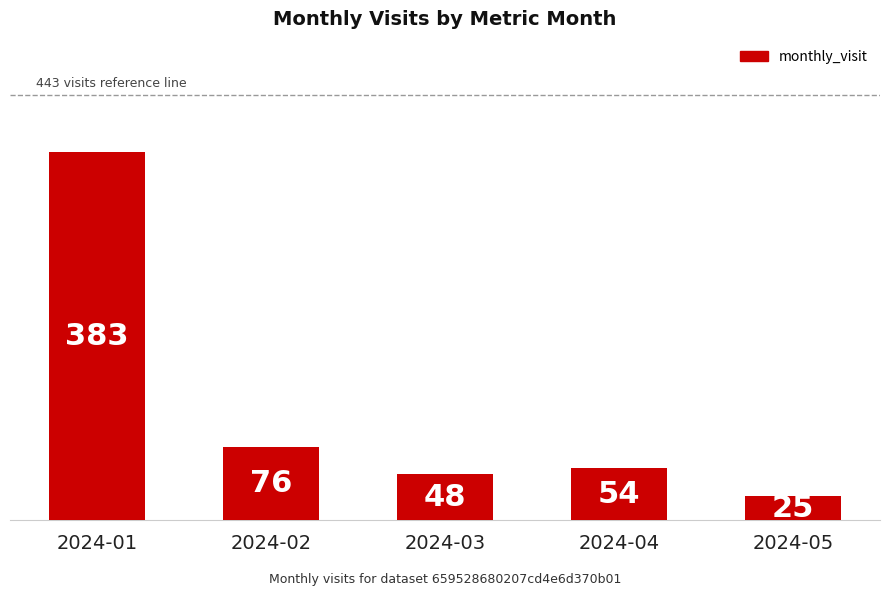

What is the value of the 3rd bar from the left?

48